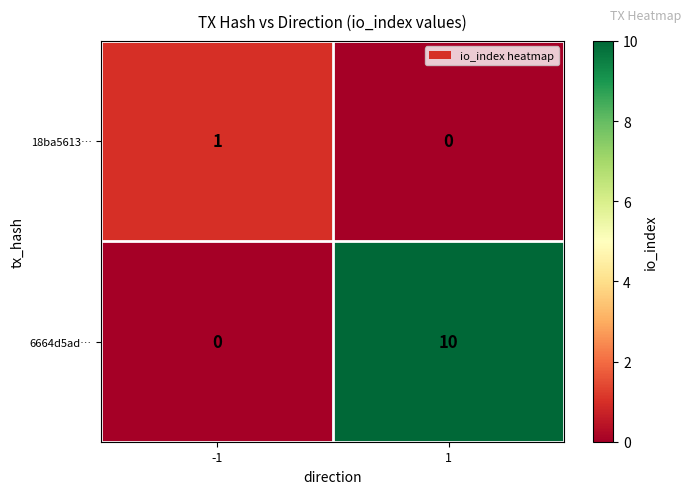

Which series has the largest range (max minus min)?

6664d5ad…